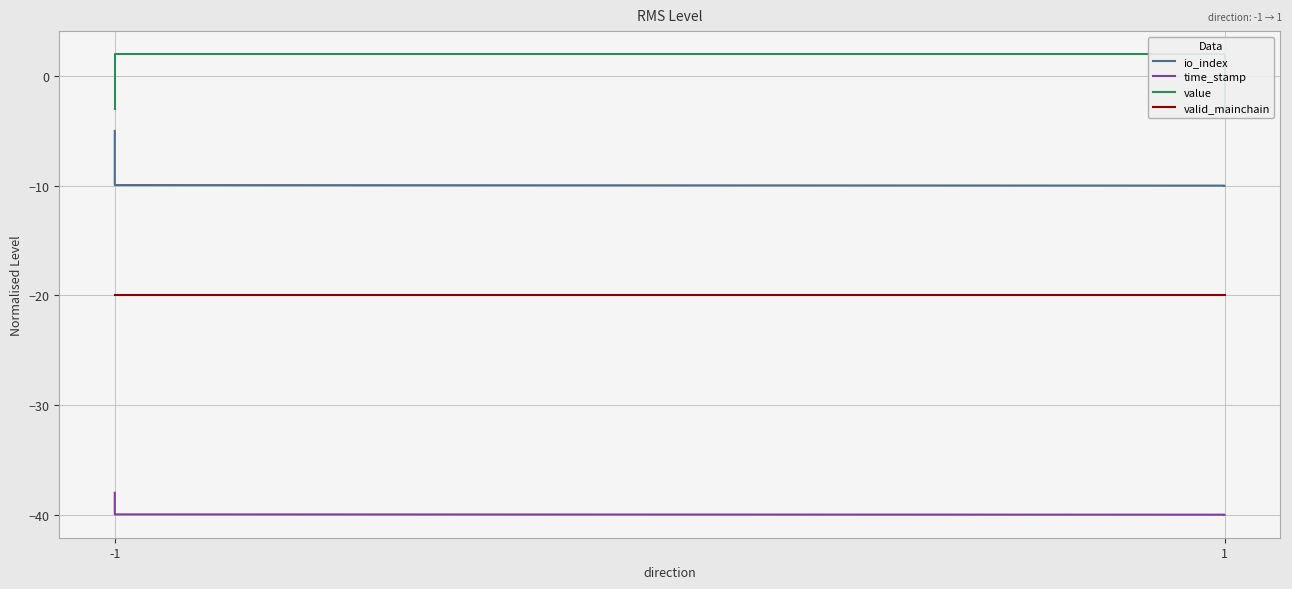

The value of value at -1 is -3.0. True or false?

True